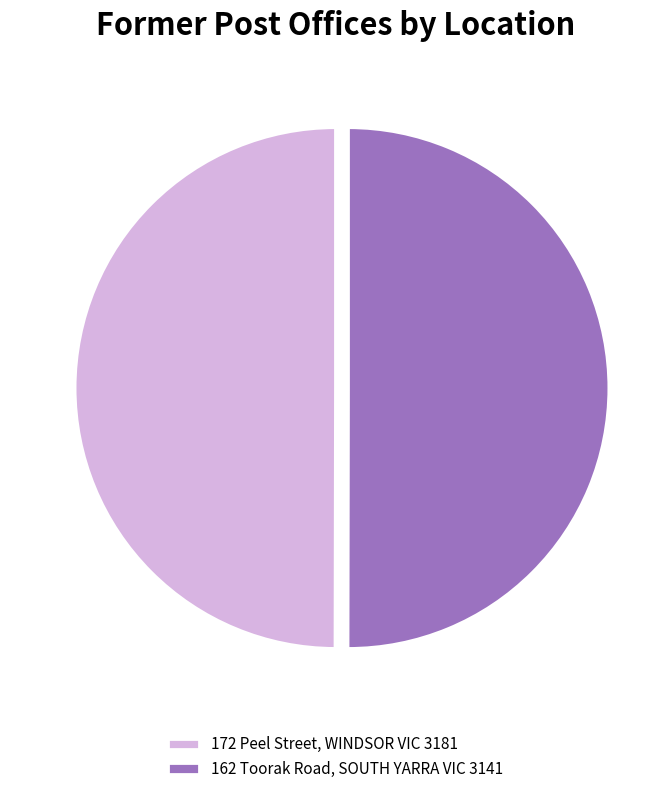

True or false: 162 Toorak Road, SOUTH YARRA VIC 3141 accounts for 50% of the total.

True